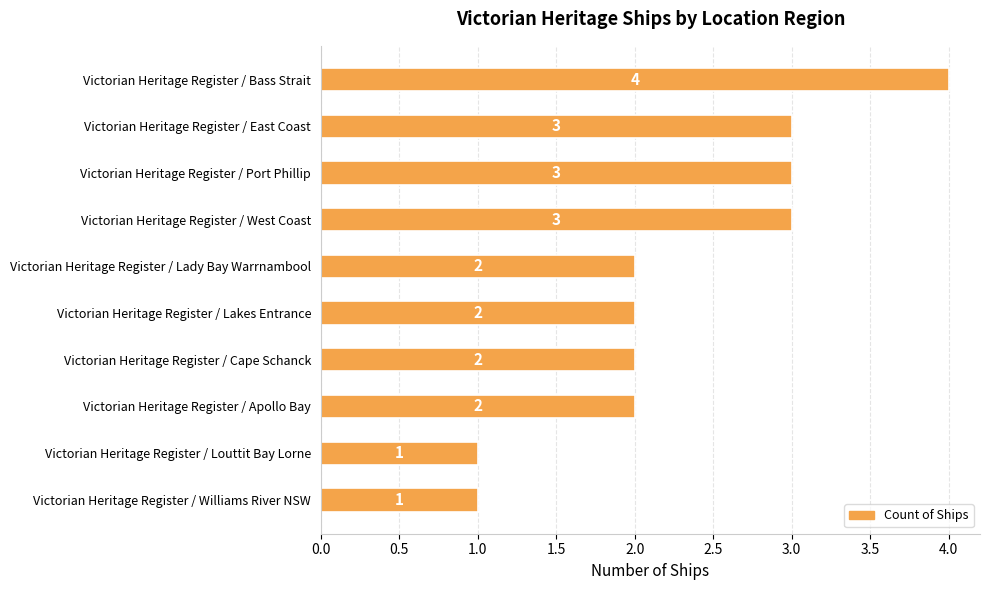

How many distinct data groups are displayed?

1